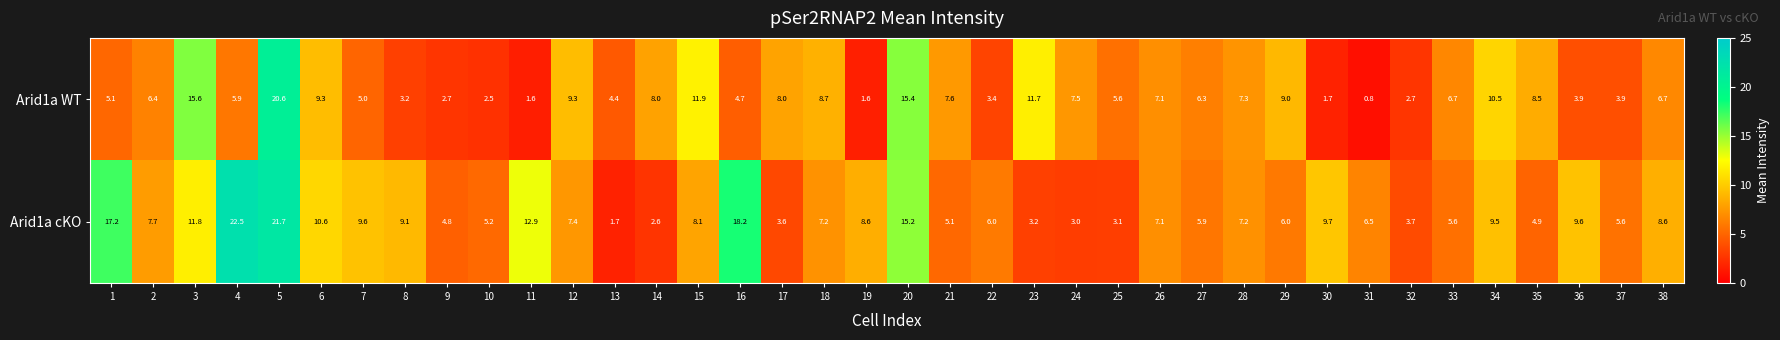

What is the sum of all Arid1a WT values?

260.8